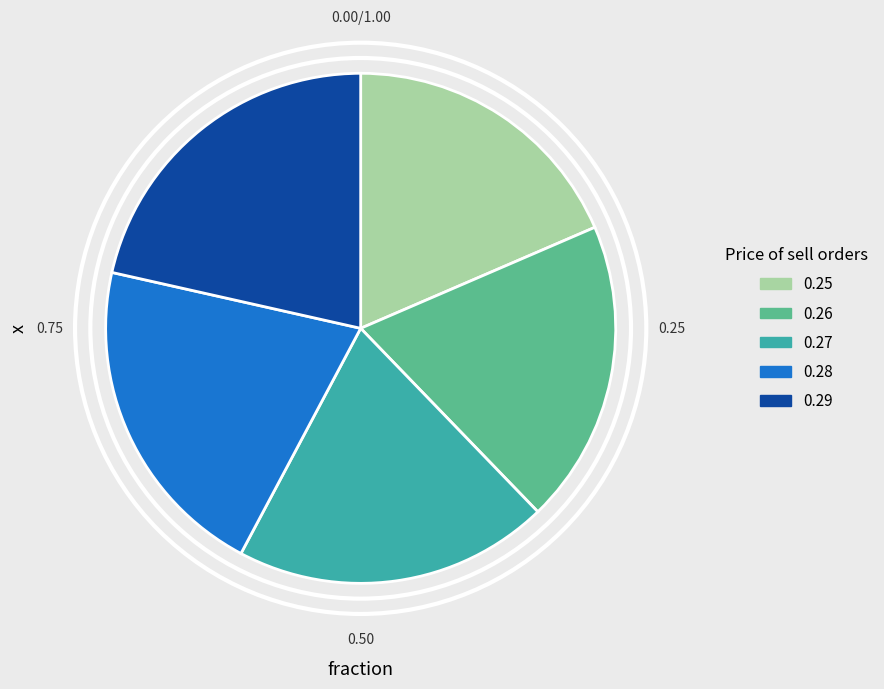

The 0.25 slice represents 19% of the pie. True or false?

True